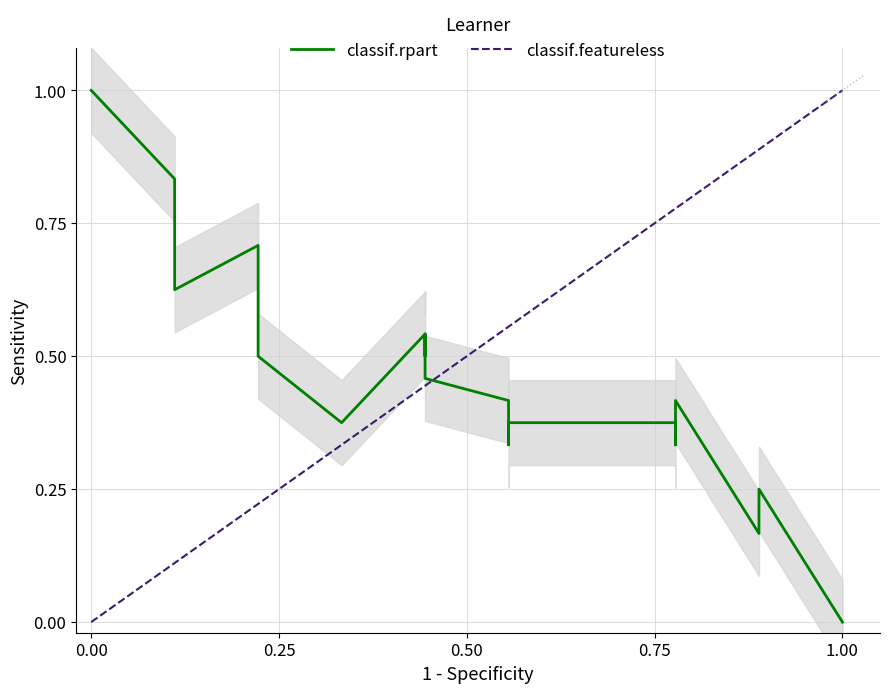

What position from the left is 00:25?

2